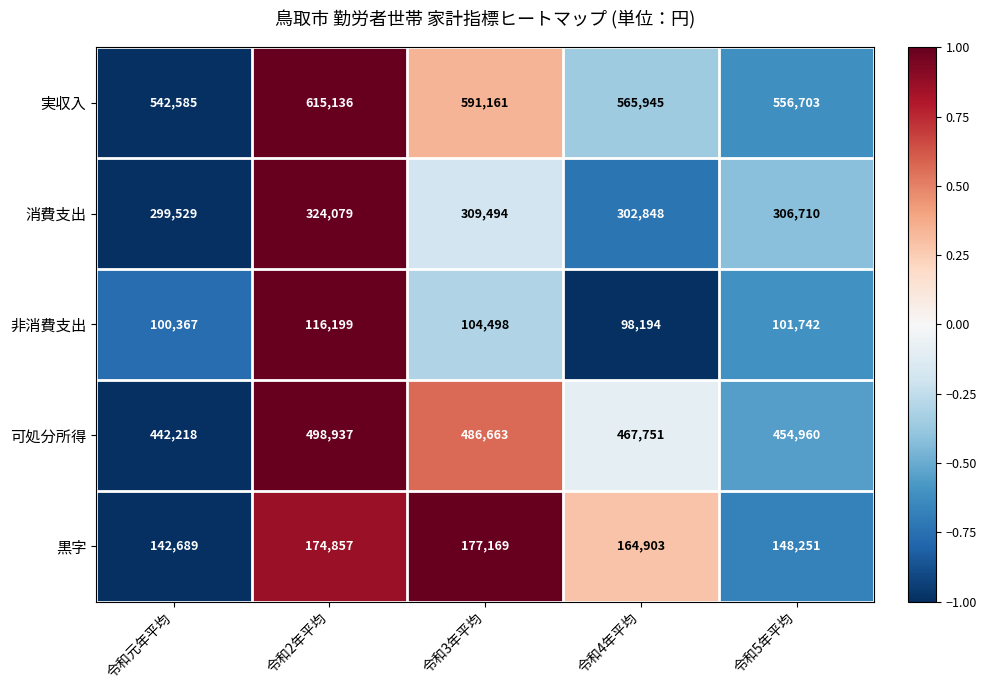

At how many categories does at least one series exceed 340977?

5